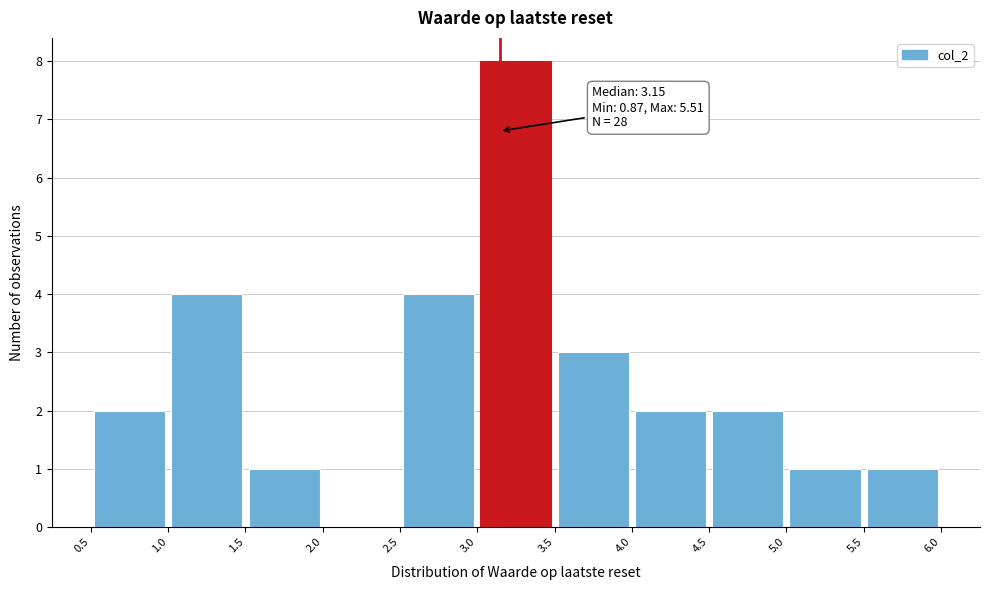

Which range on the x-axis has the tallest bar?

3.0 to 3.5